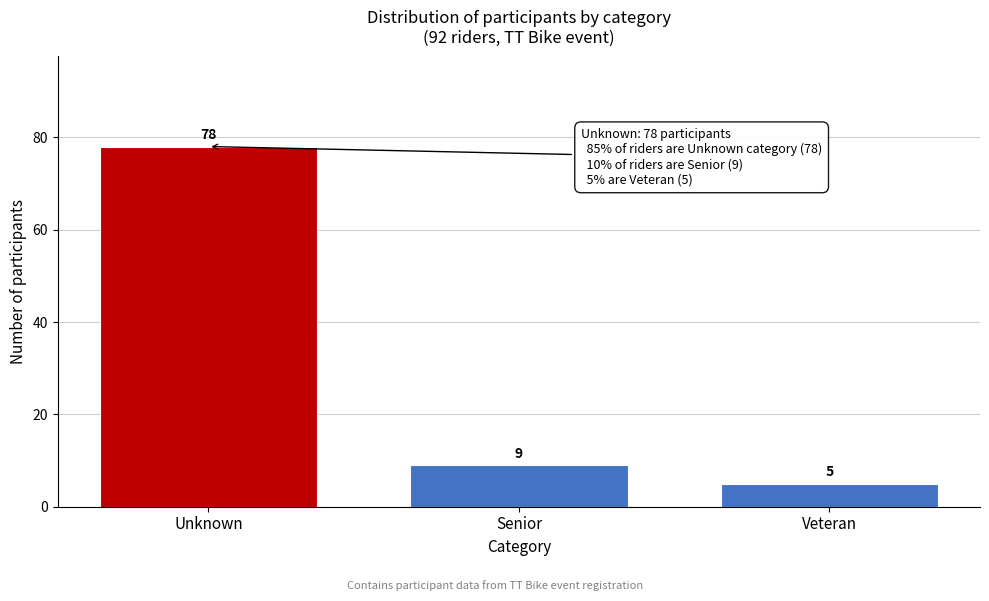

Reading left to right, list all the values displayed in this chart.

78	9	5